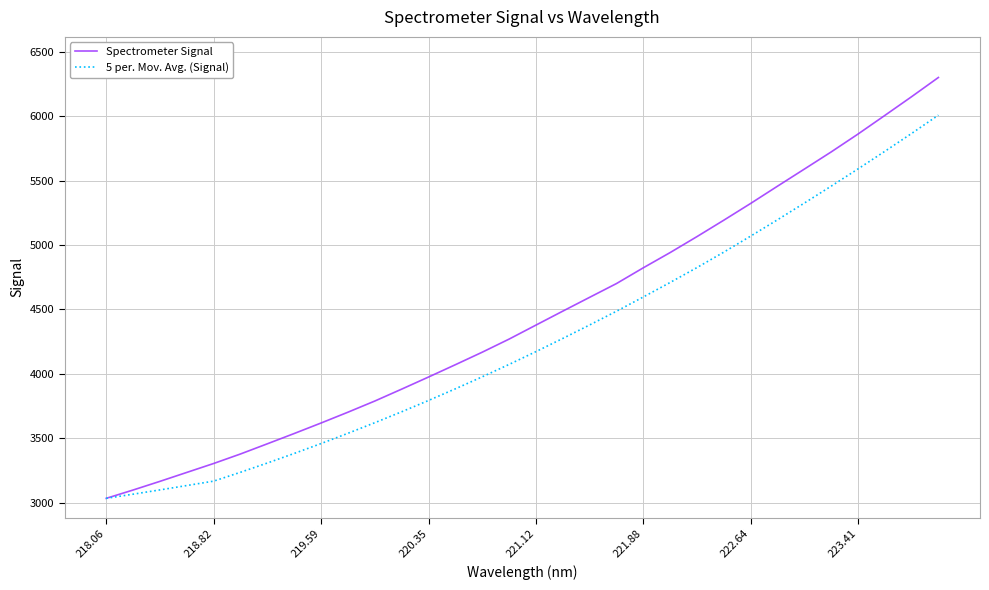

Which series has the largest total across all categories?

Spectrometer Signal